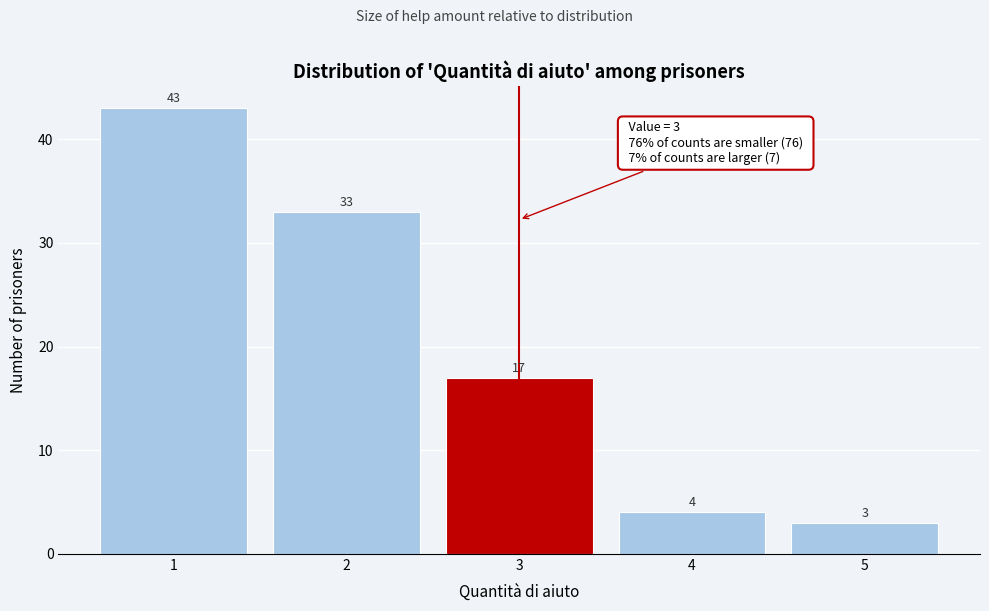

Reading right to left, list all the values displayed in this chart.

3	4	17	33	43